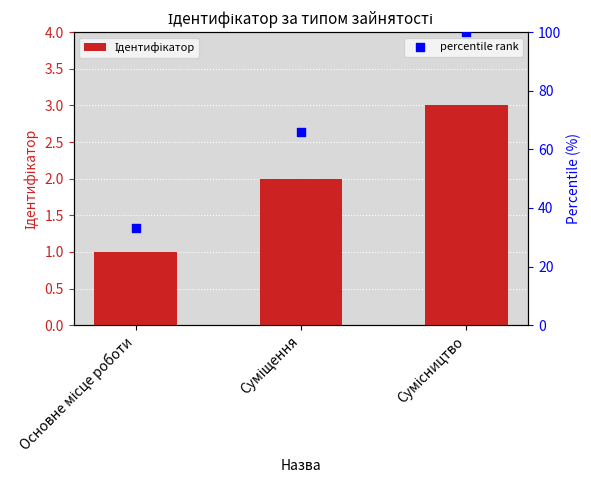

What is the total value across all series at Основне місце роботи?

34